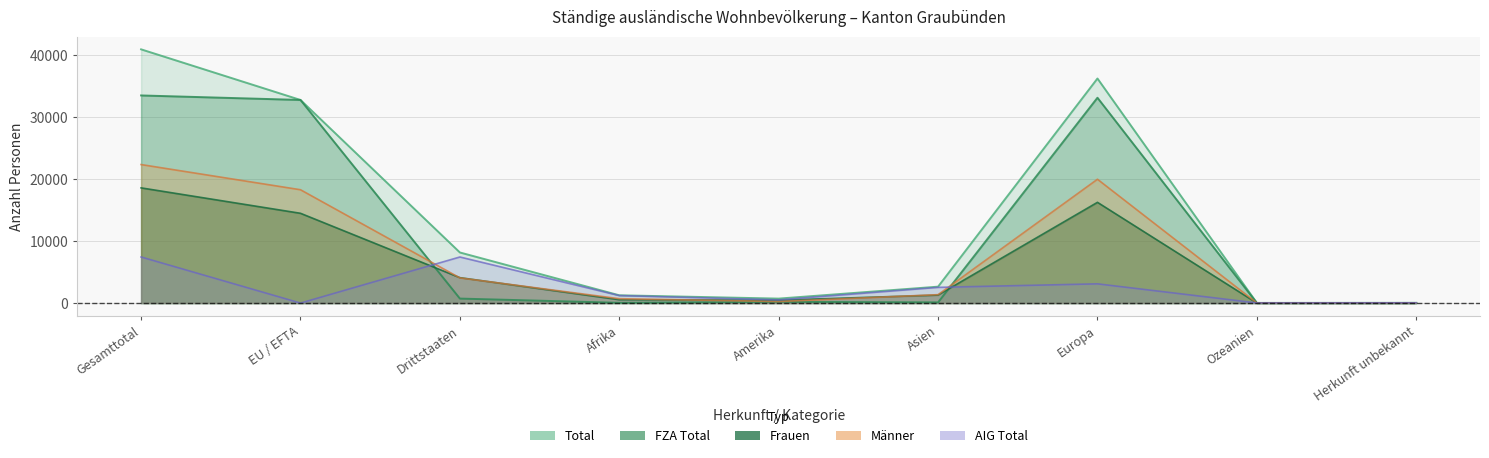

After their last crossing, which series has the higher values: Männer or AIG Total?

AIG Total